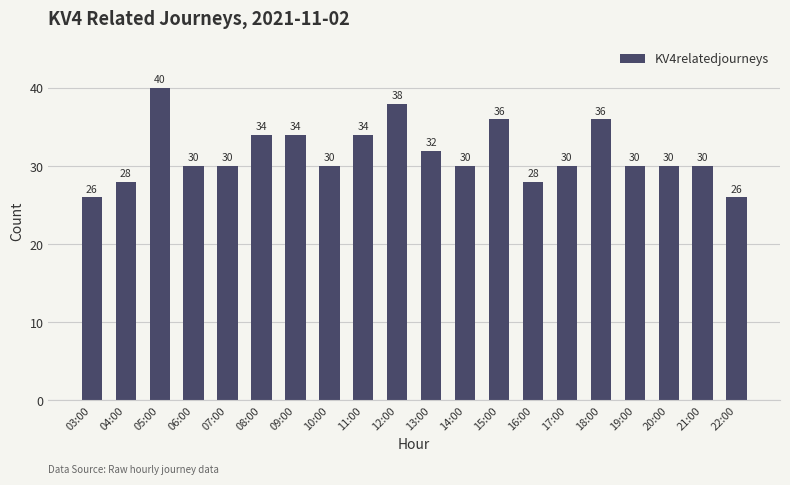

What is the label of the 1st bar from the right?

22:00